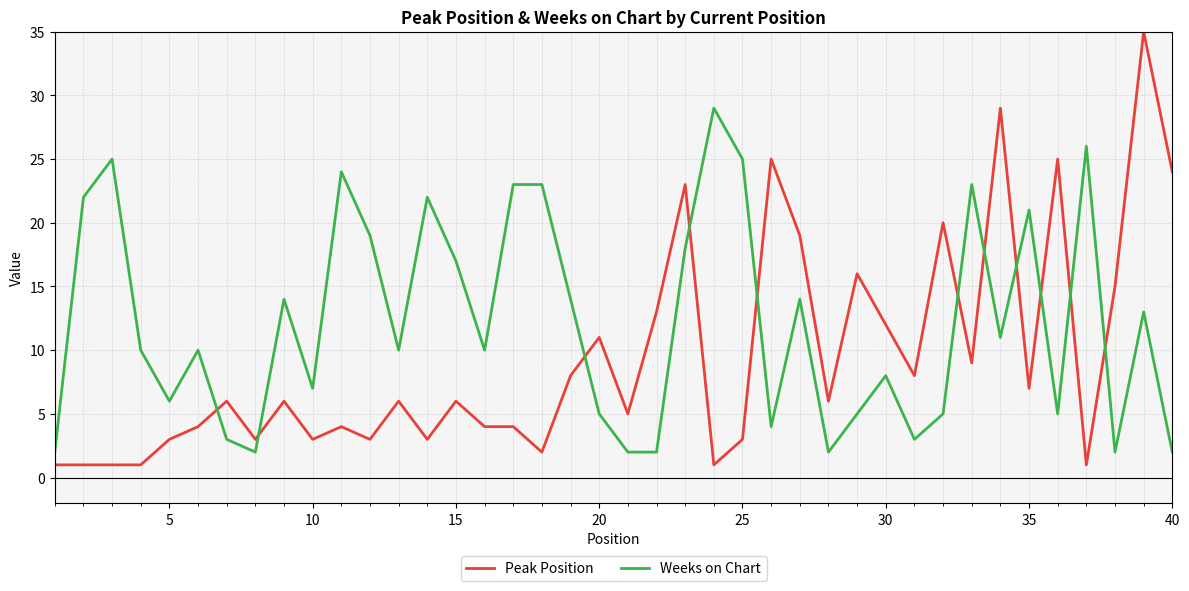

Rank the series by their average value, from lowest to highest.

Peak Position, Weeks on Chart